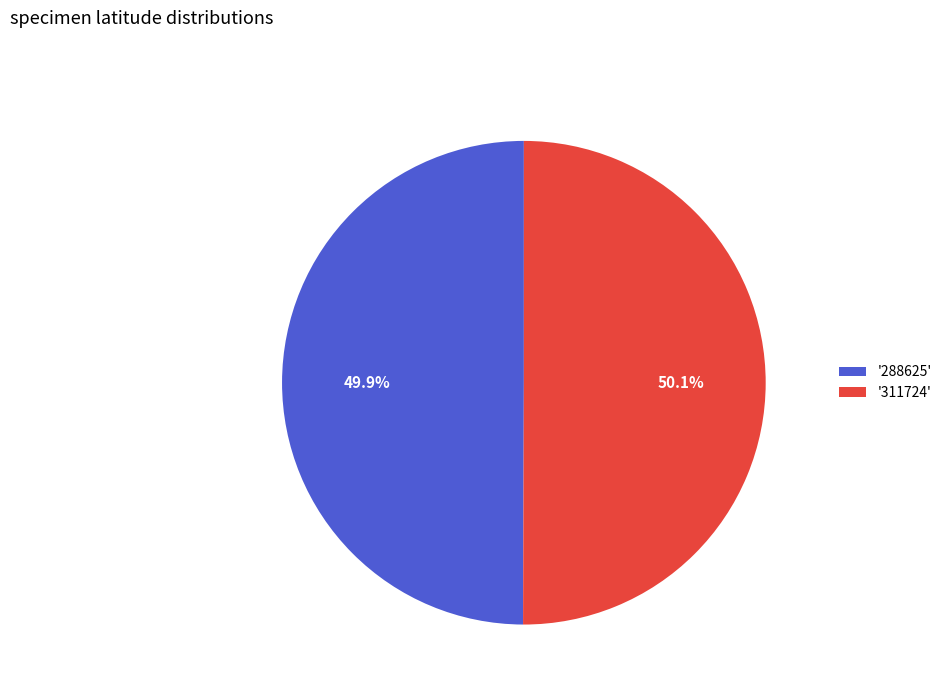

Is there a majority slice in this chart?

Yes